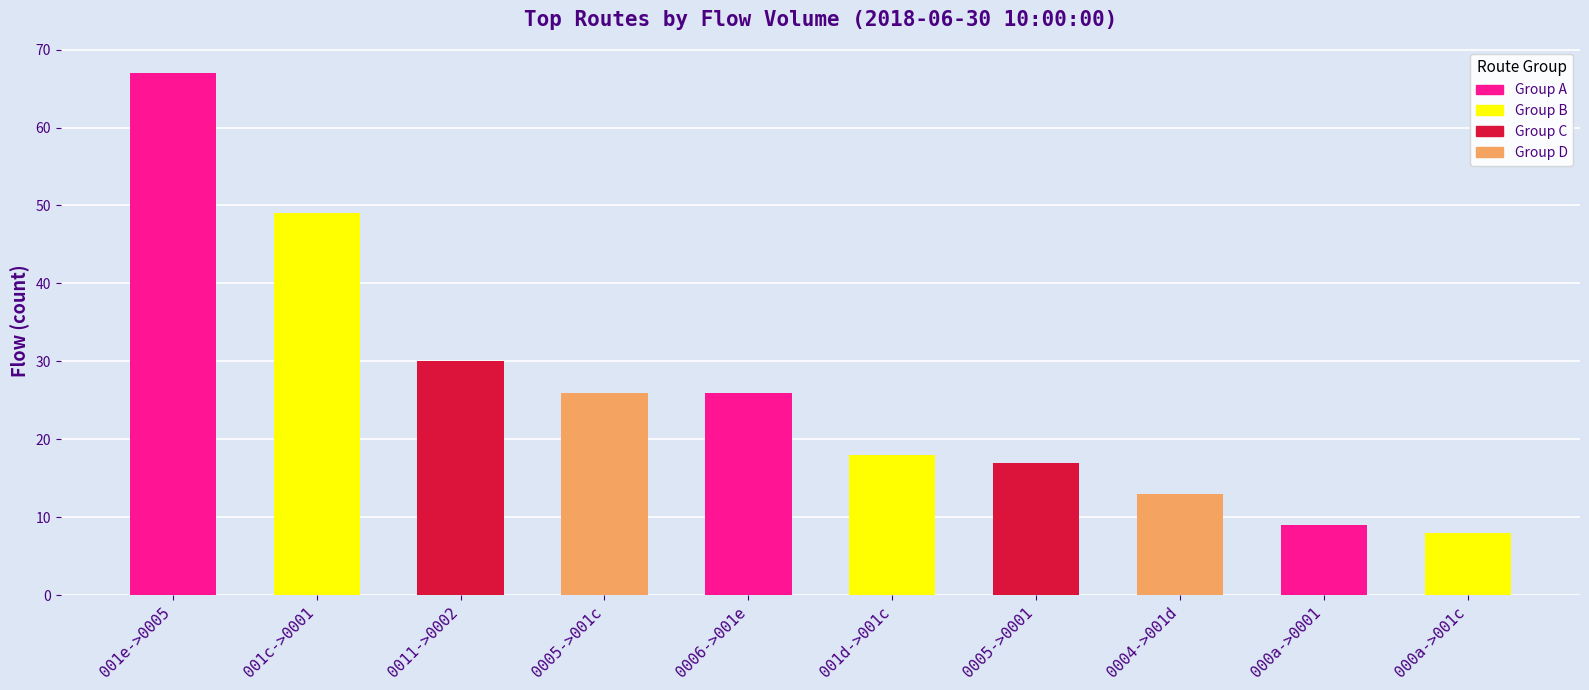

Reading left to right, extract all data points from this chart.

001e->0005=67	001c->0001=49	0011->0002=30	0005->001c=26	0006->001e=26	001d->001c=18	0005->0001=17	0004->001d=13	000a->0001=9	000a->001c=8